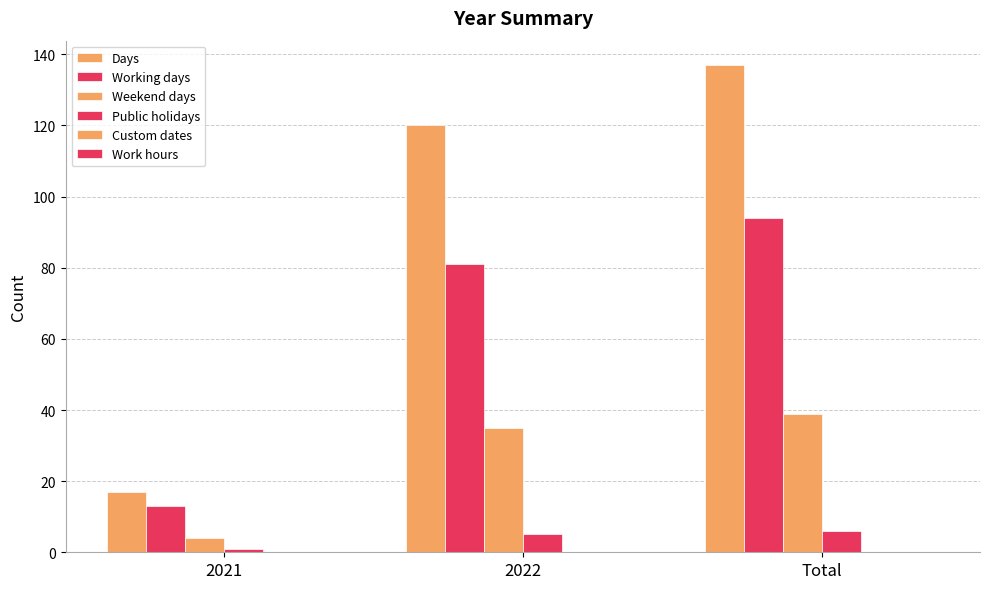

Which series has the largest total across all categories?

Days